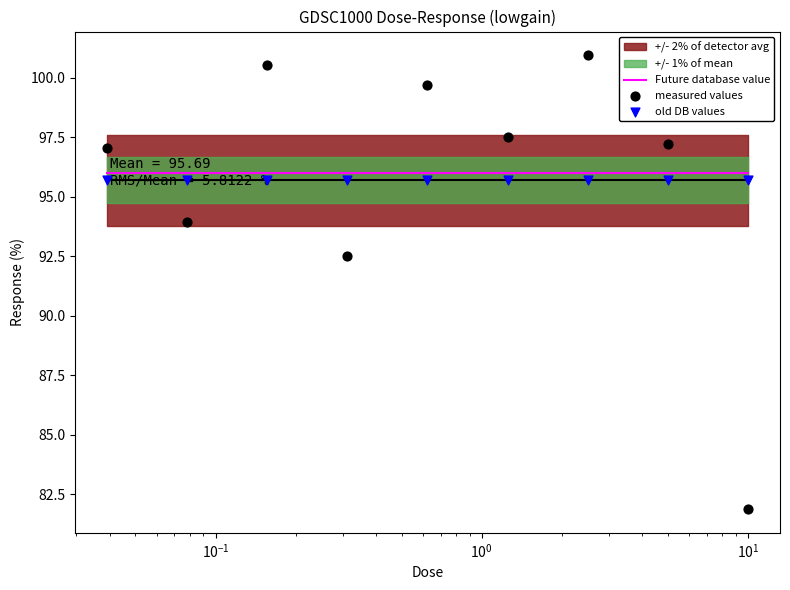

Which series has the largest Y range (max minus min)?

measured values